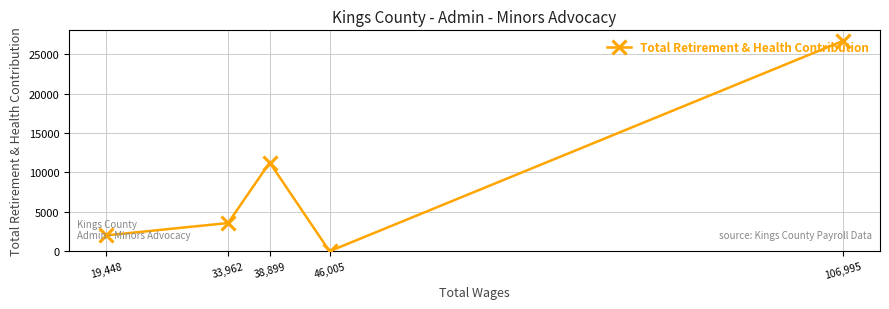

What is the change in value from 106,995 to 38,899?

-15429